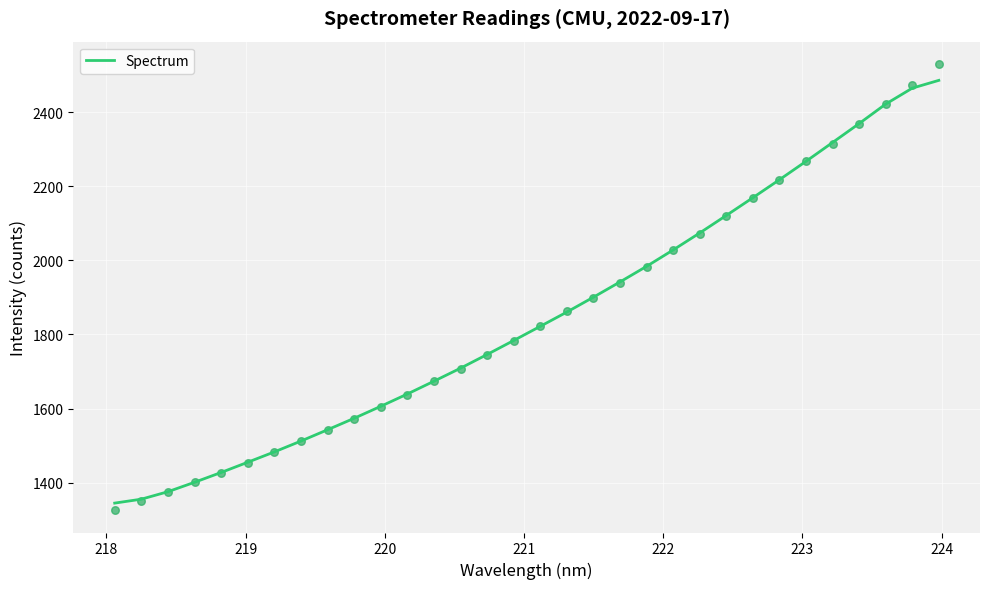

What is the maximum value for Spectrum?

2485.3